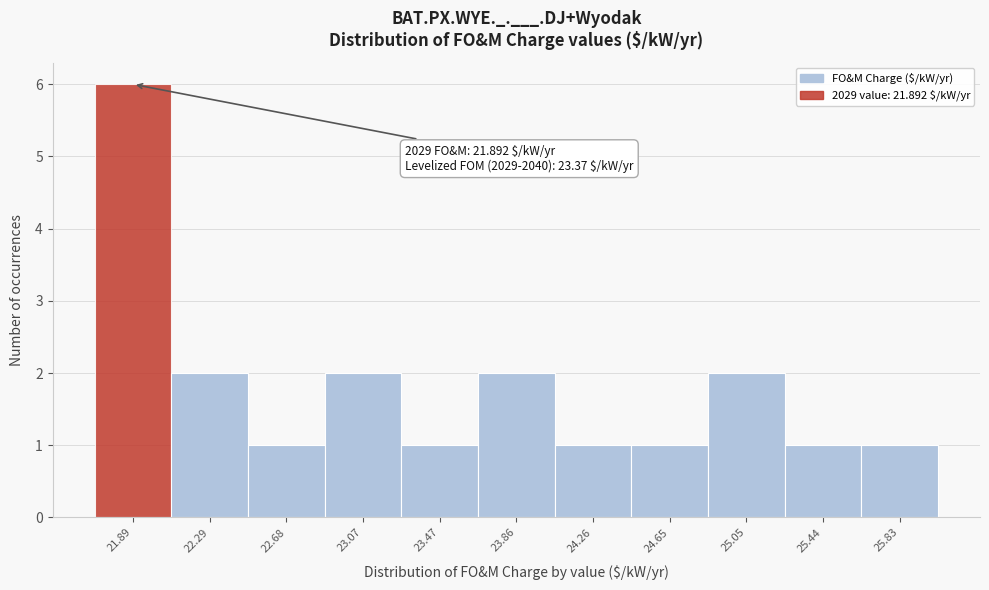

Which range on the x-axis has the tallest bar?

21.70 to 22.10